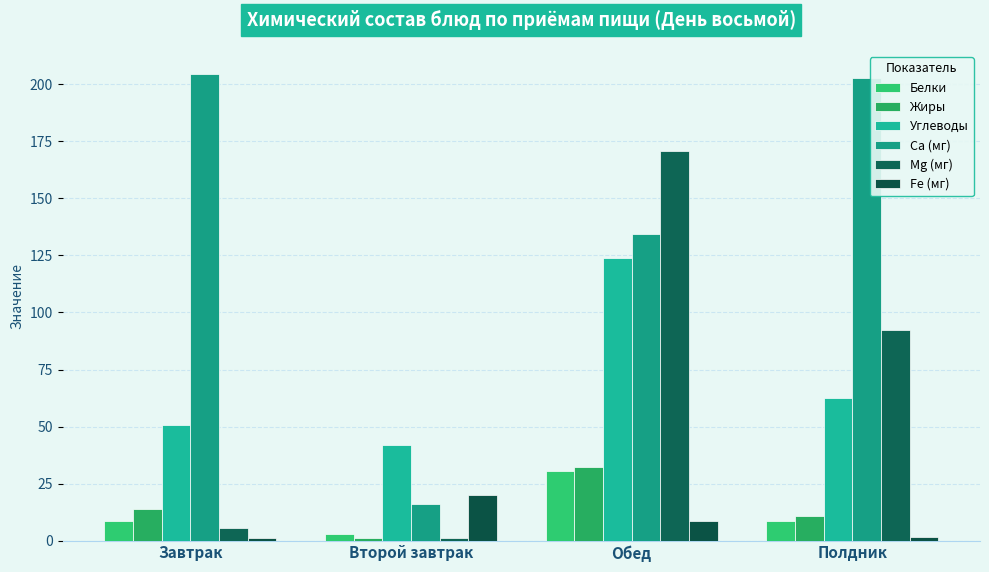

Where is Жиры nearest to the value 16?

Завтрак